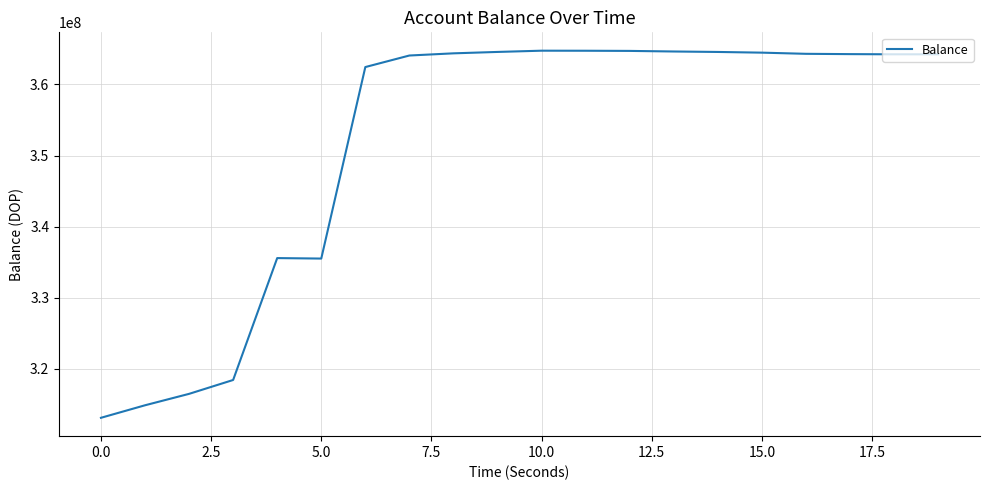

What is the smallest value displayed?

313085365.7